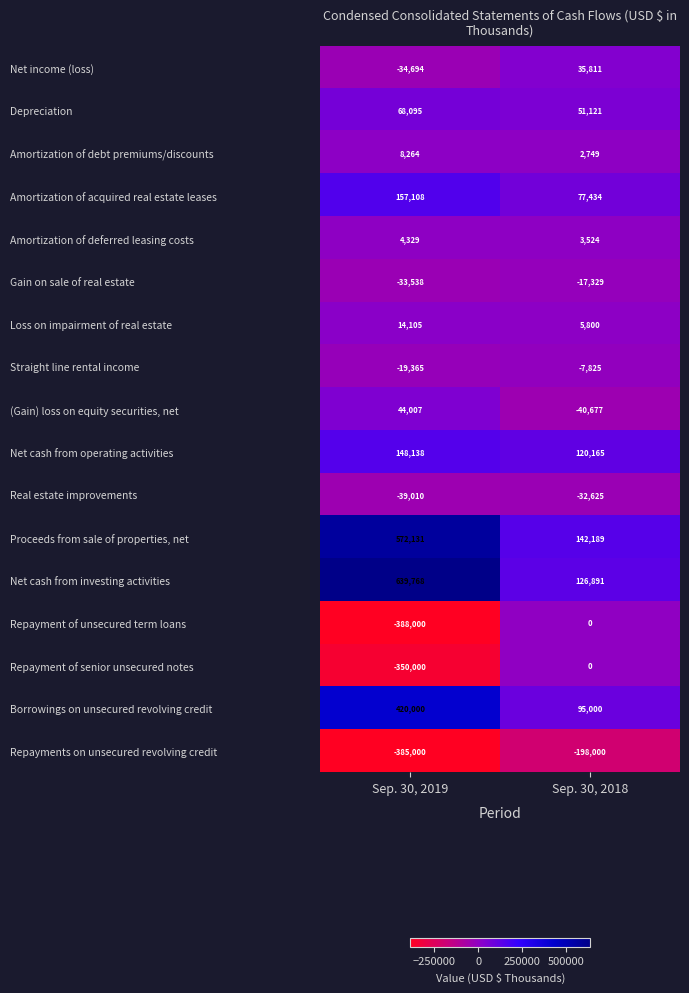

What is the minimum value shown in the chart?

-388000